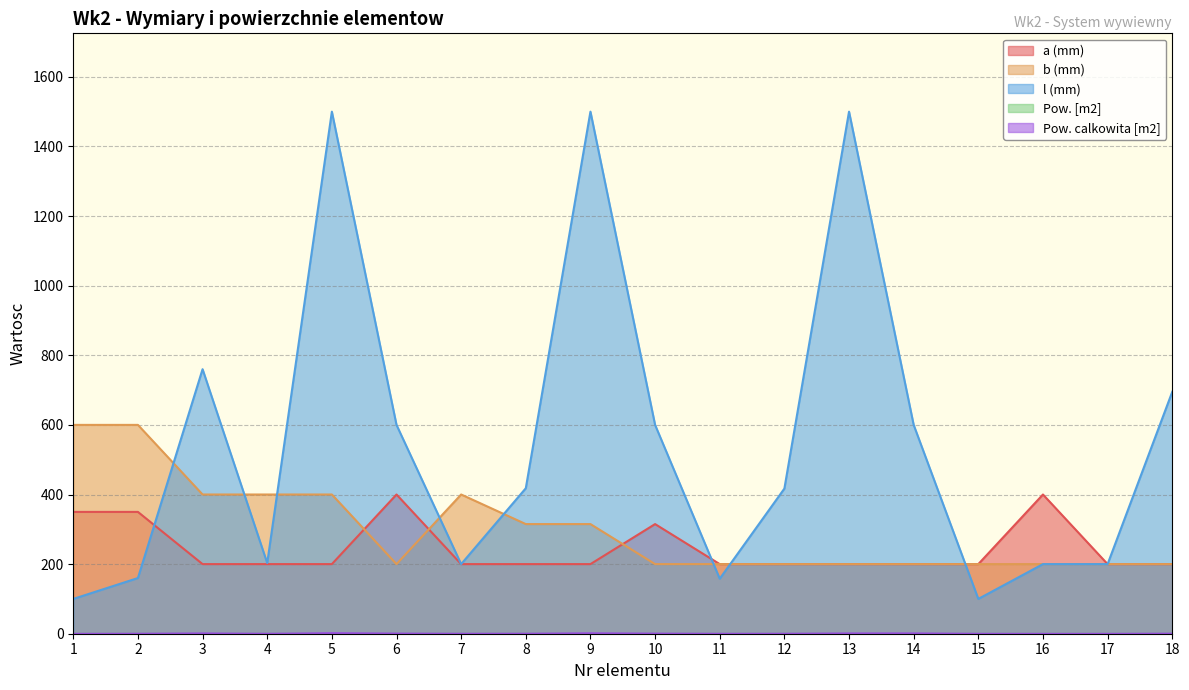

Does the chart display data point markers on the line(s)?

No